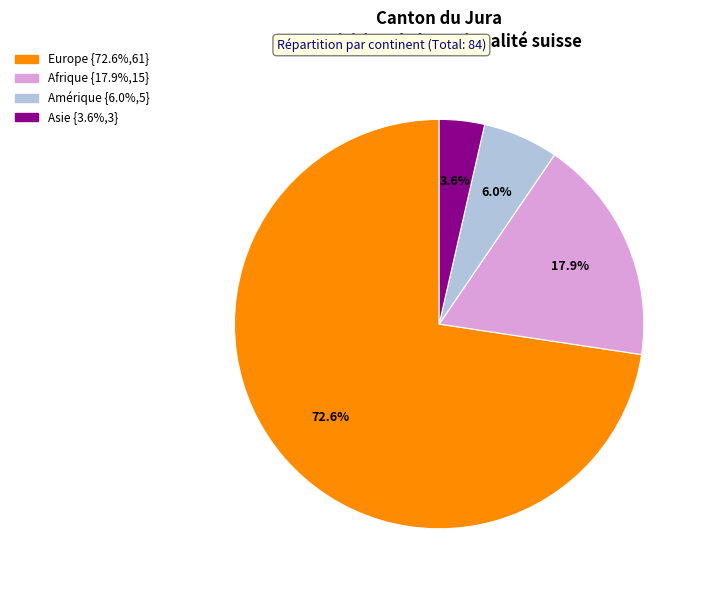

Which category has the smallest portion of the pie?

Asie